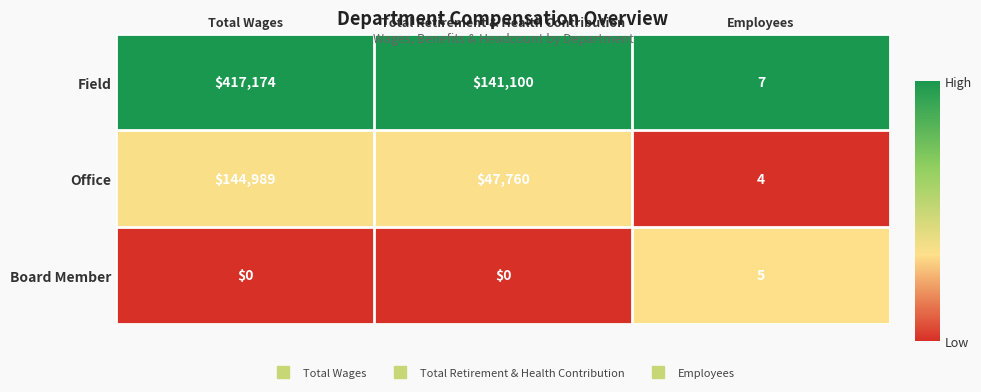

Reading right to left, transcribe all the data shown in this chart.

Field: 7	141100	417174
Office: 4	47760	144989
Board Member: 5	0	0